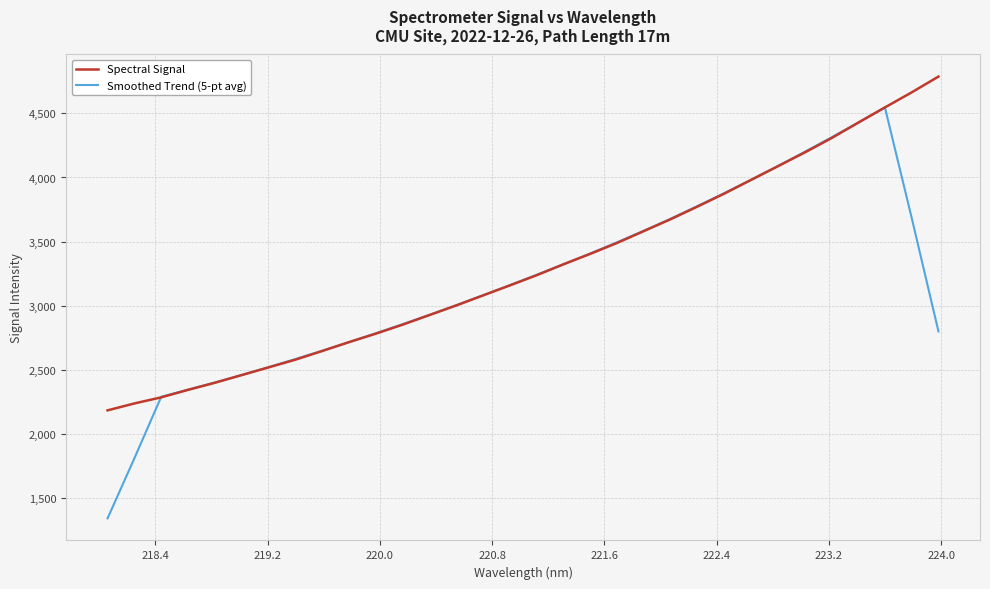

Which series has the largest range (max minus min)?

Smoothed Trend (5-pt avg)